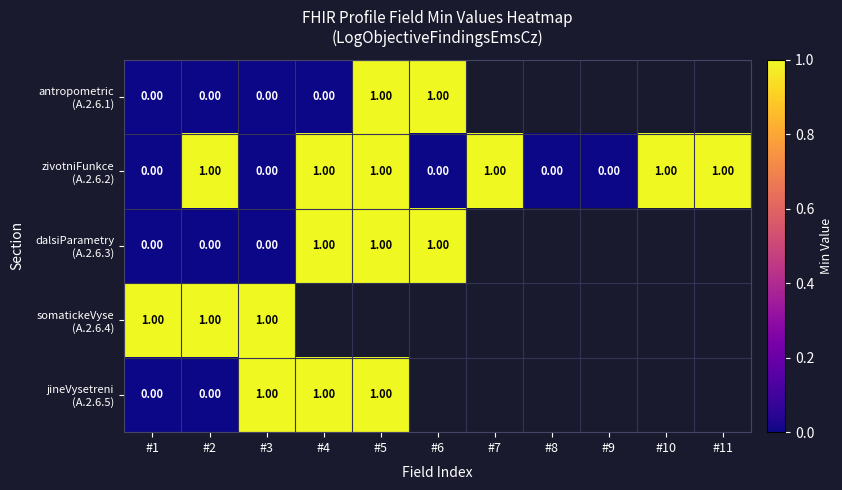

At #4, list the series in order from smallest to largest.

antropometric (A.2.6.1), zivotniFunkce (A.2.6.2), dalsiParametry (A.2.6.3), somatickeVyse (A.2.6.4), jineVysetreni (A.2.6.5)